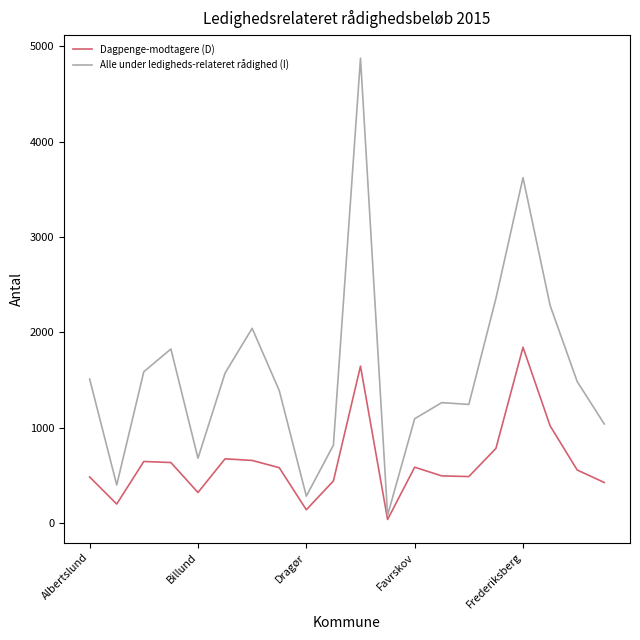

What is the difference between the second highest and second lowest values in the Alle under ledigheds-relateret rådighed (I) series?

3338